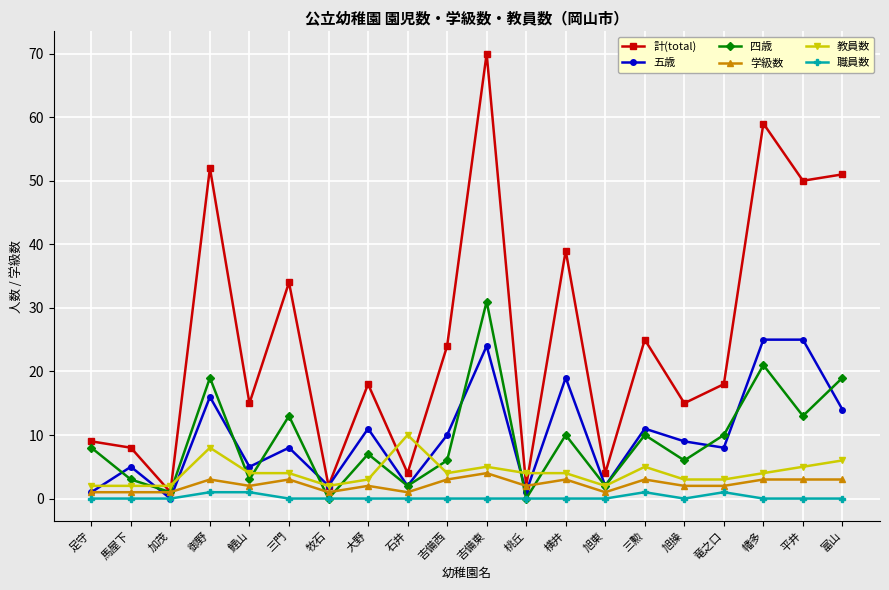

What is the sum of all 職員数 values?

4